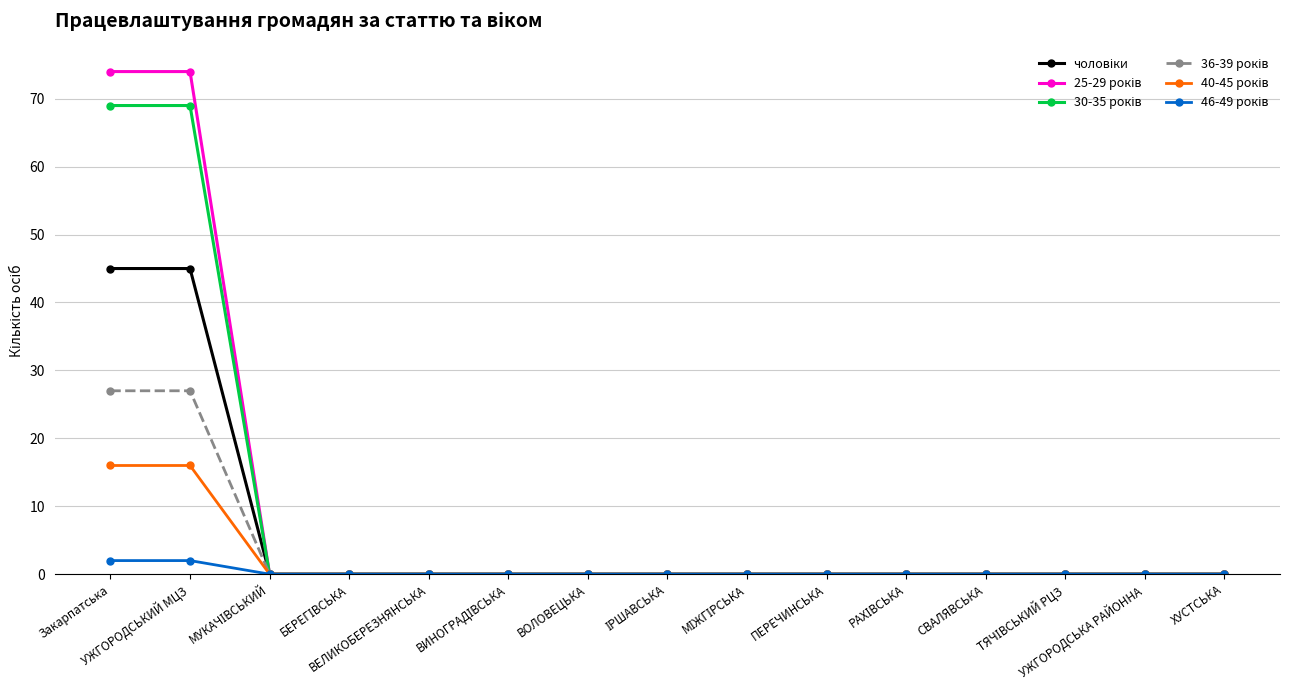

What is the maximum value shown in the chart?

74